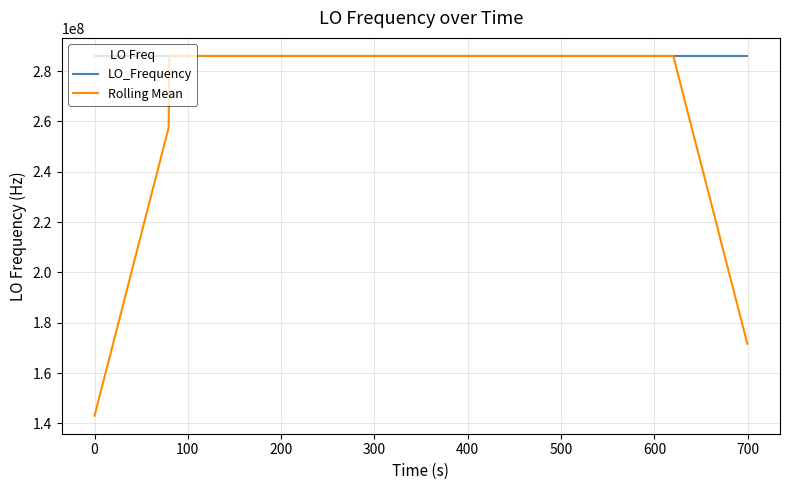

What is the smallest value displayed?

143023500.7